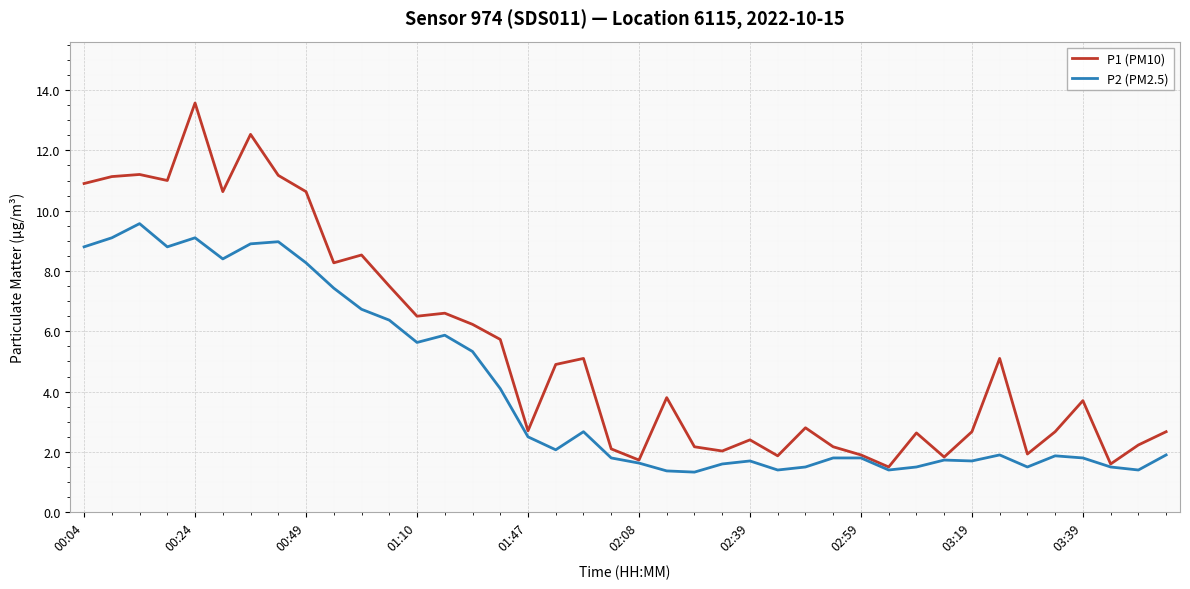

Which series has the widest spread of values?

P1 (PM10)